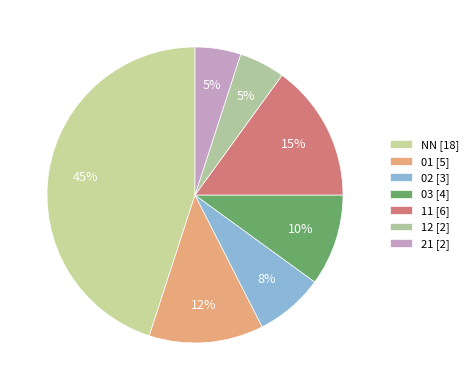

What is the ratio of the value at 01 to the value at 03?

1.2